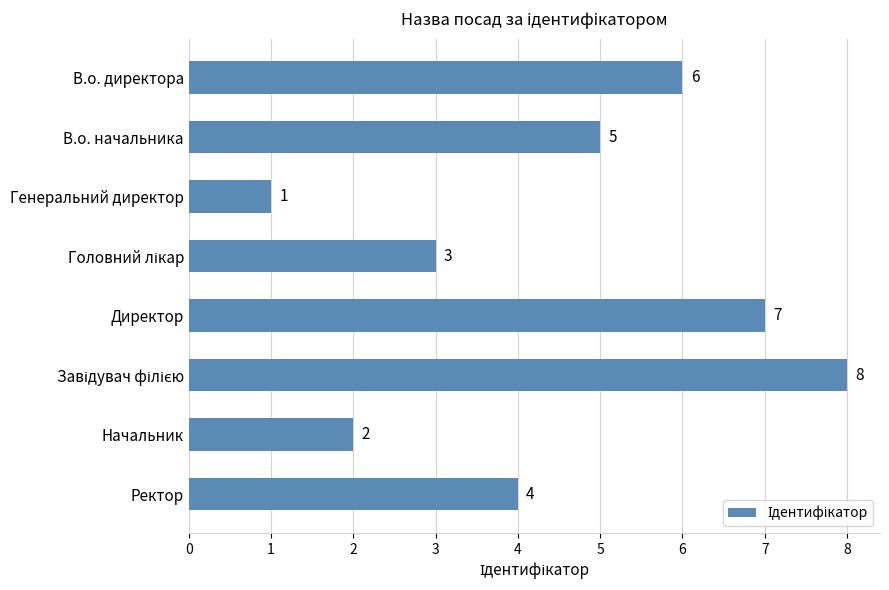

Reading top to bottom, transcribe all the data shown in this chart.

6	5	1	3	7	8	2	4